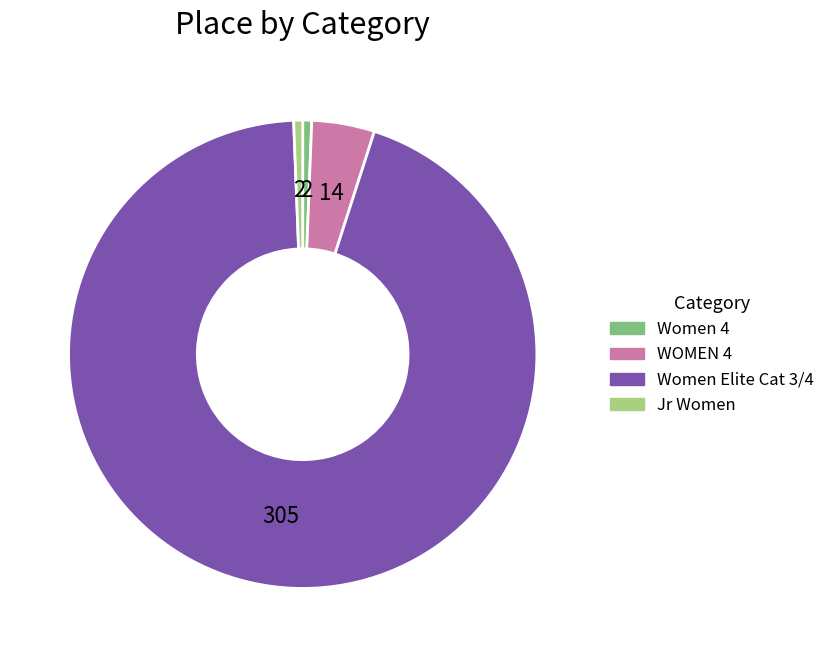

Is the sum of Women Elite Cat 3/4 and WOMEN 4 greater than half?

Yes